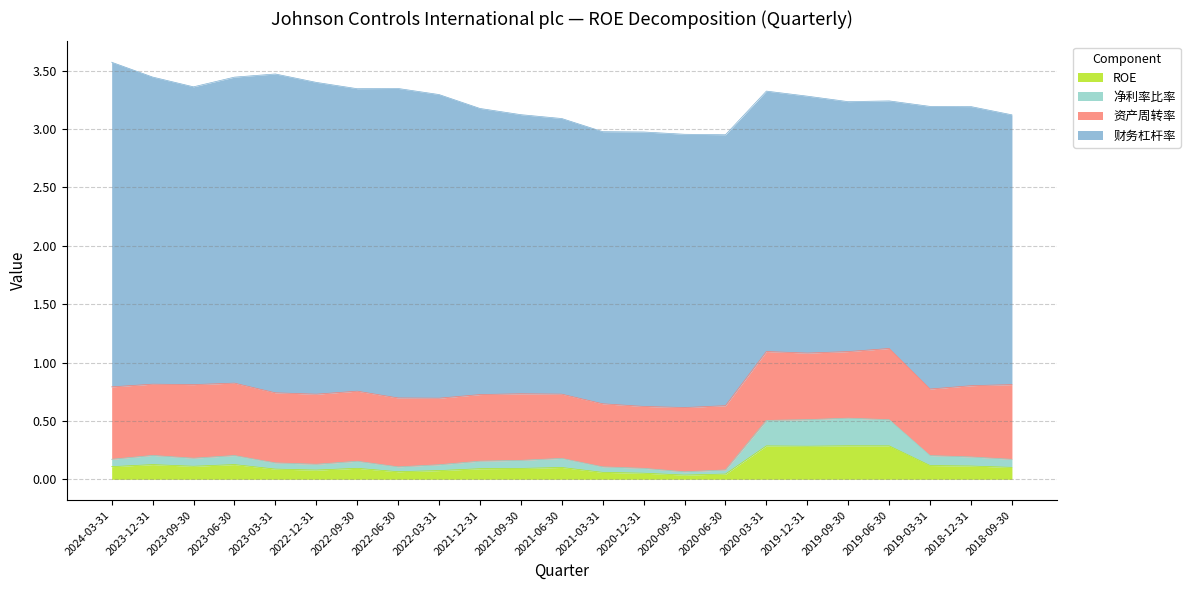

Does the chart display data point markers on the line(s)?

No